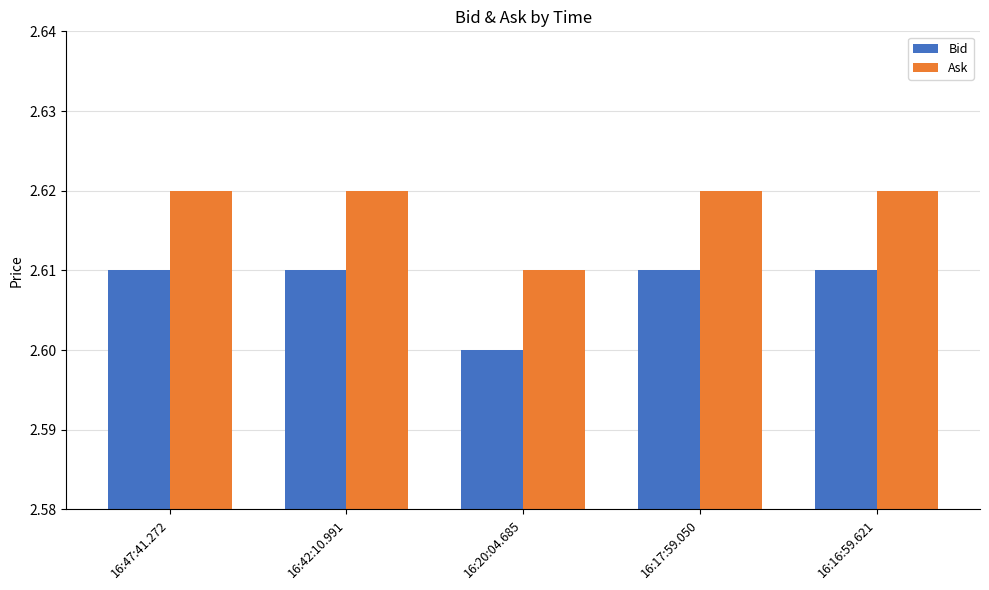

How many groups of bars are there?

5